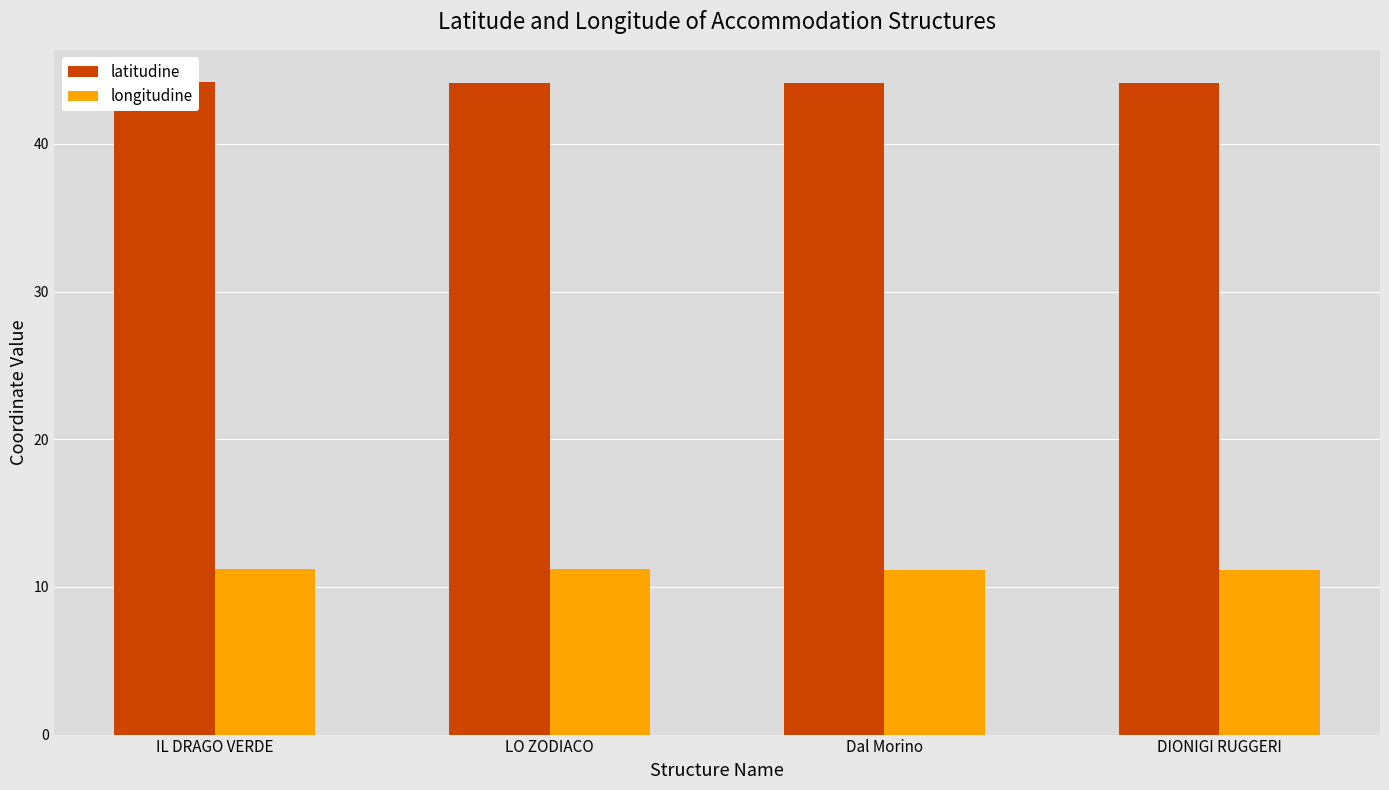

Is it true that latitudine equals 13.1 at IL DRAGO VERDE?

False